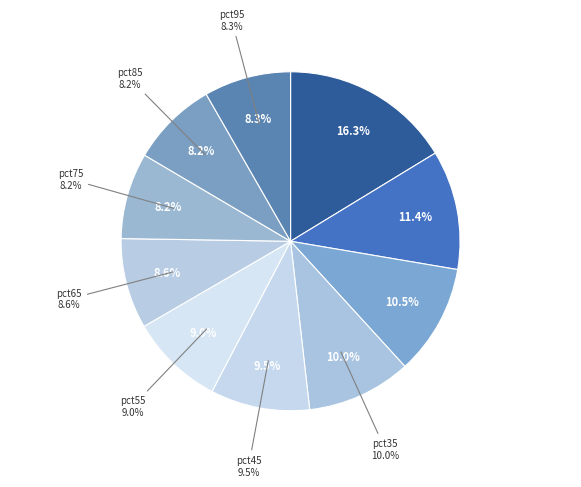

To the nearest percent, what is the average slice percentage?

10%